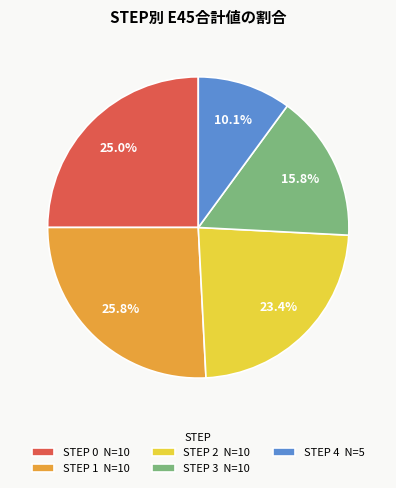

Which slice is the smallest?

STEP 4 N=5